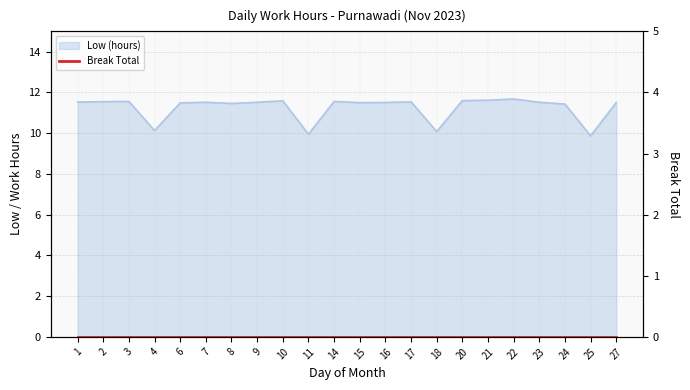

Is it true that the value at 10 is 11.6?

True